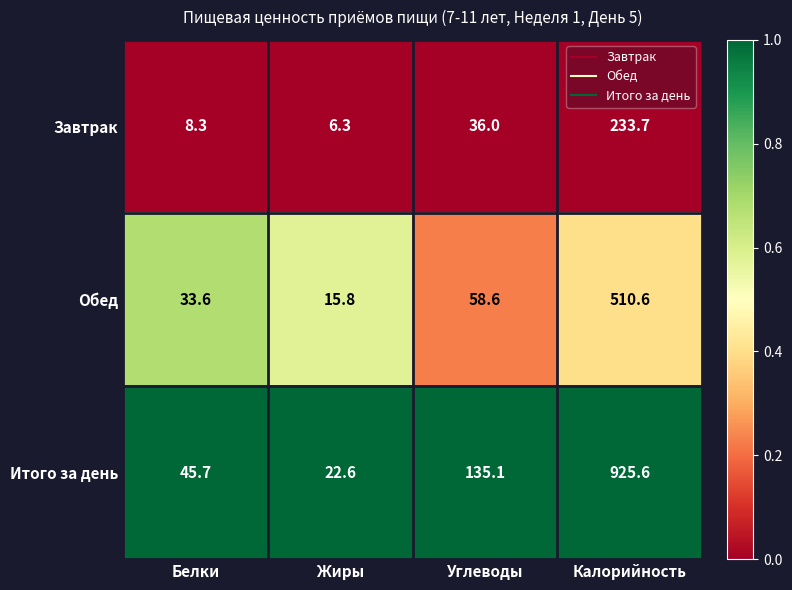

Reading left to right, extract all data points from this chart.

Завтрак: 8.3	6.3	36.0	233.7
Обед: 33.6	15.8	58.6	510.6
Итого за день: 45.7	22.6	135.1	925.6